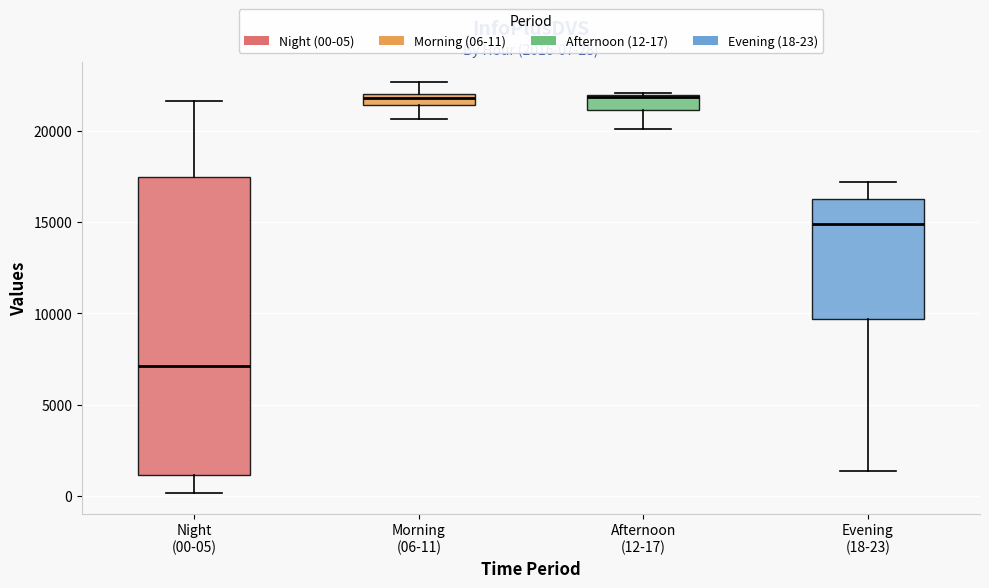

Which box is the tallest, from its lower edge to its upper edge?

Night (00-05)